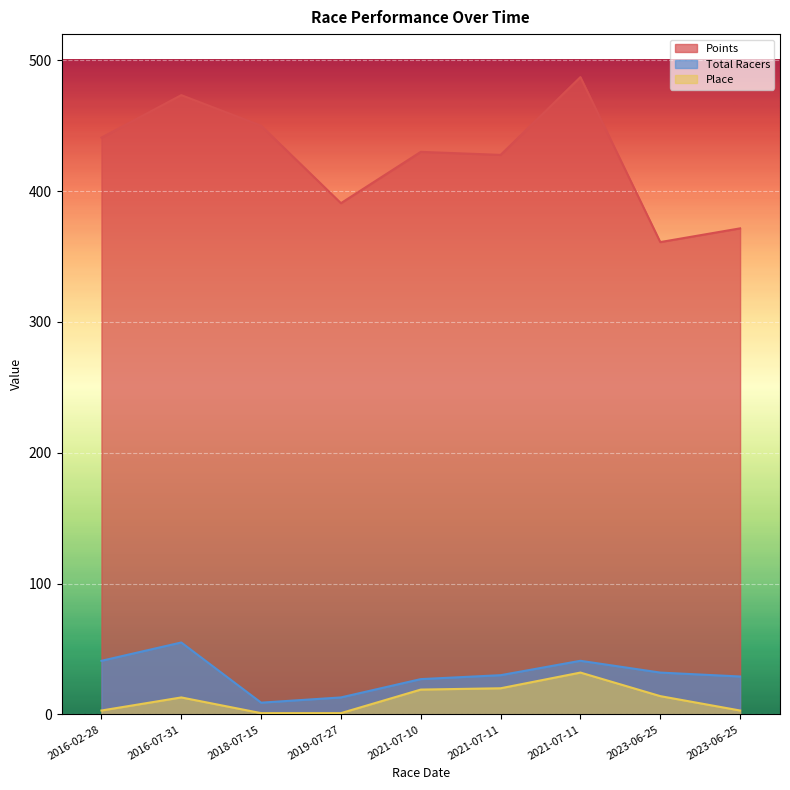

Which has a higher value, 2021-07-11 or 2023-06-25?

2021-07-11